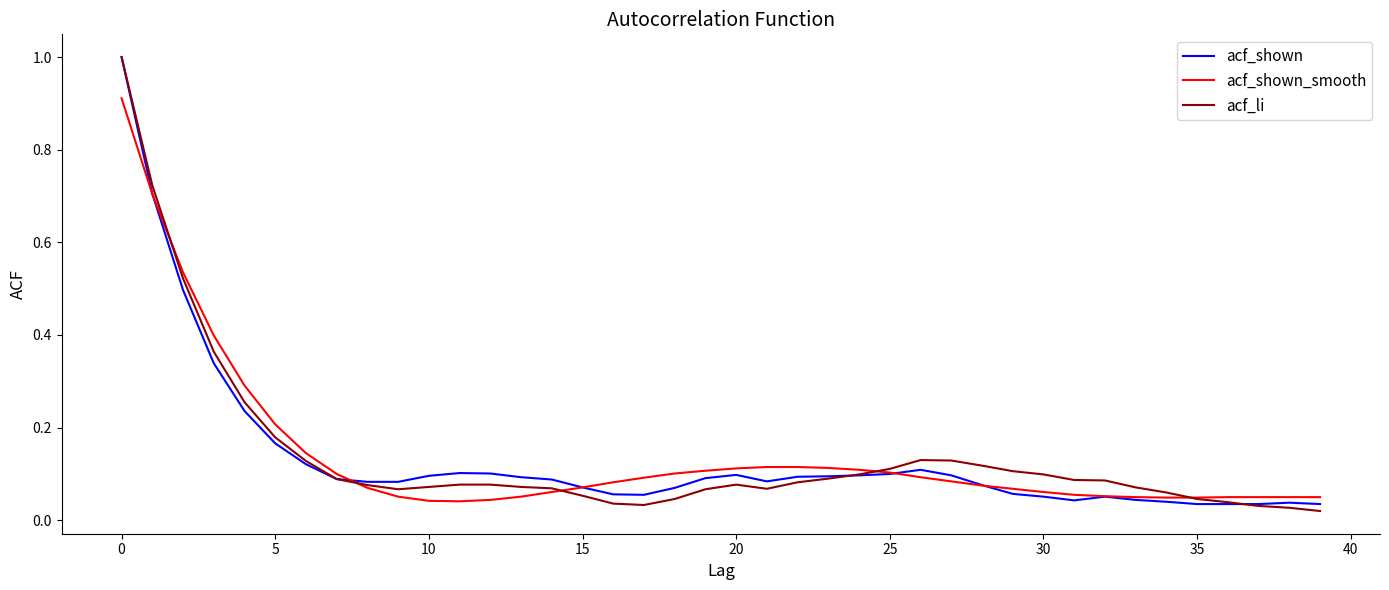

What is the maximum value shown in the chart?

1.0